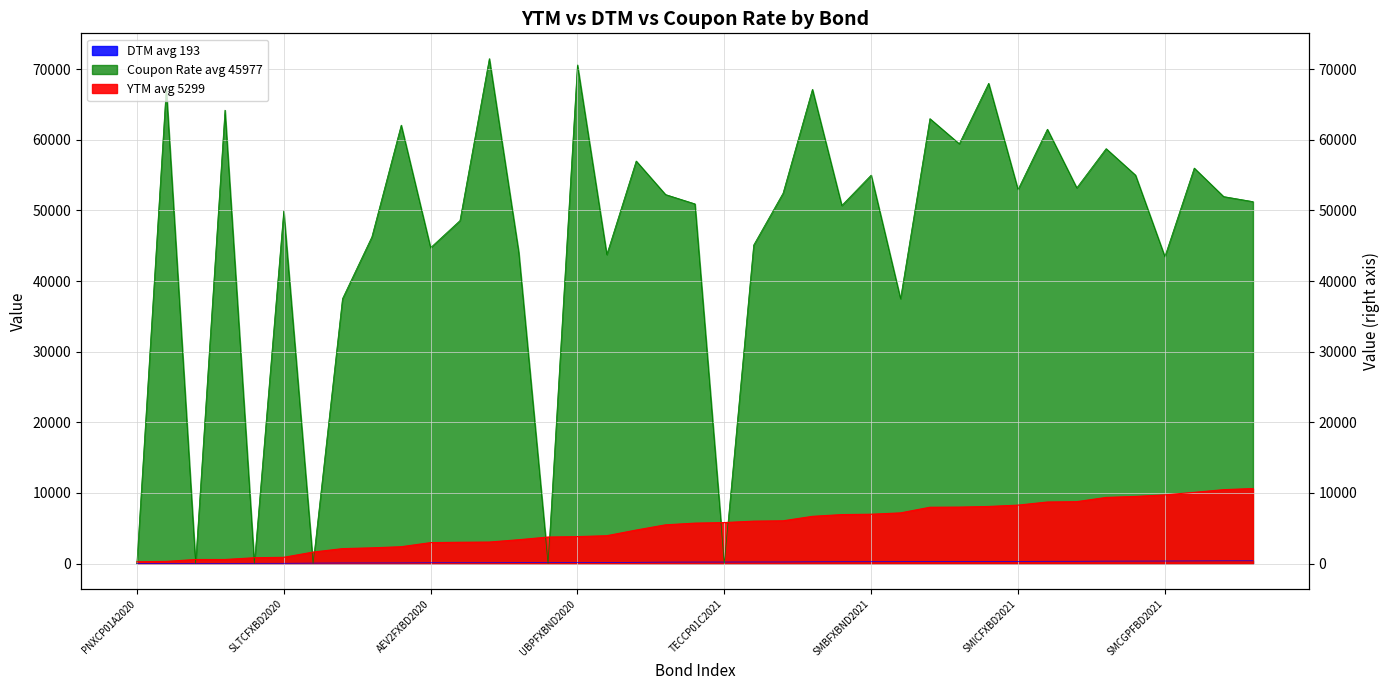

How many data points in Coupon Rate are above 51965?

19